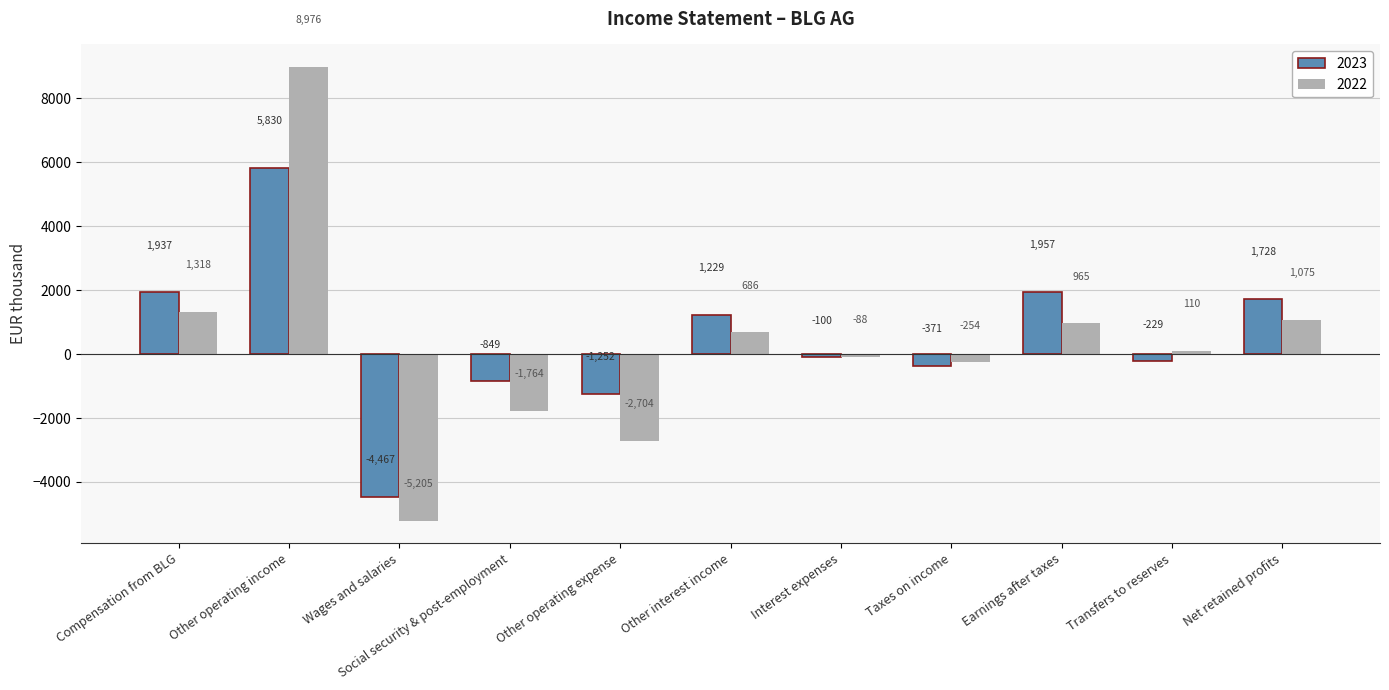

What is the total value across all series at Social security & post-employment?

-2613